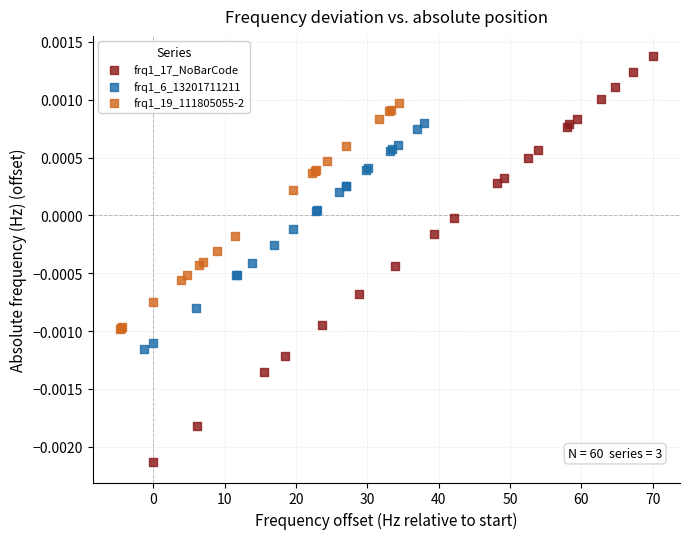

Which series has the widest spread of Y values?

frq1_17_NoBarCode